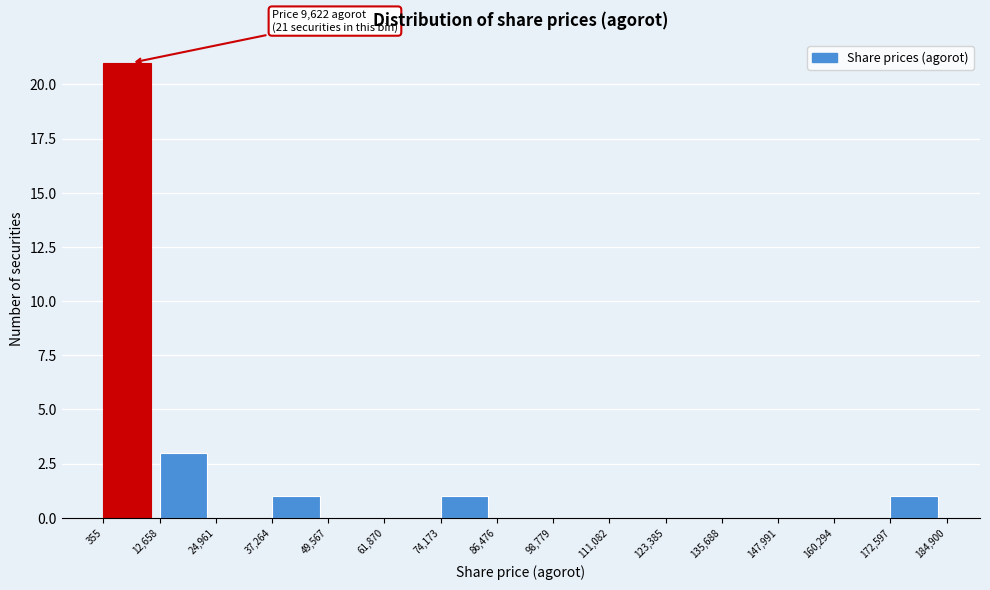

Over which range of the x-axis is the bar tallest?

355 to 12,658